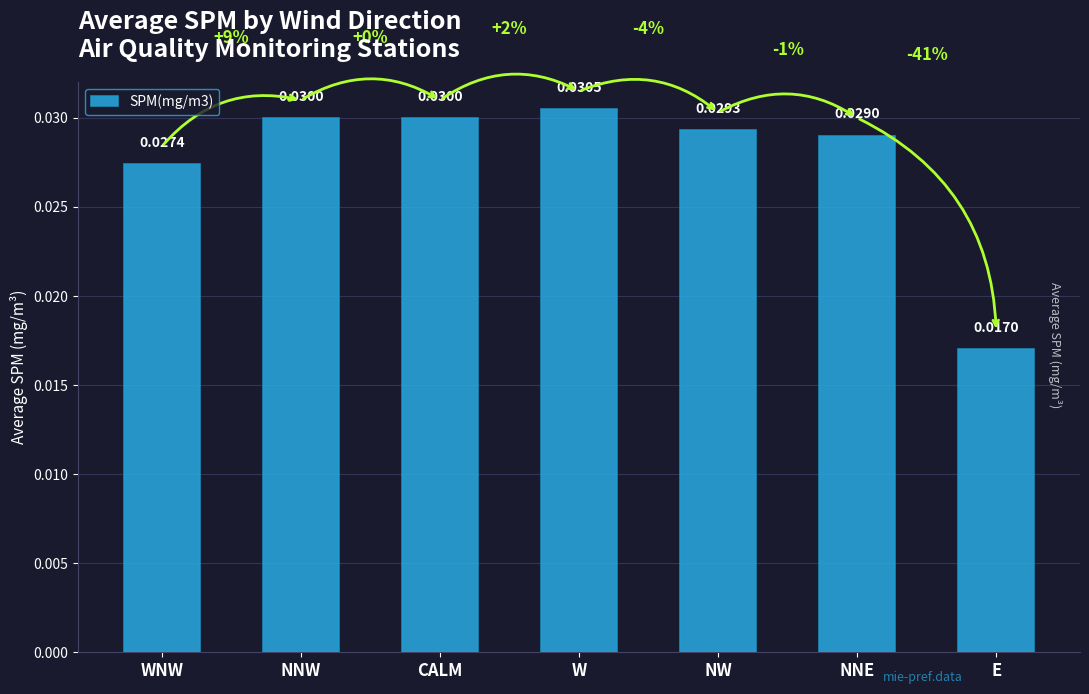

What is the label of the 5th bar from the right?

CALM